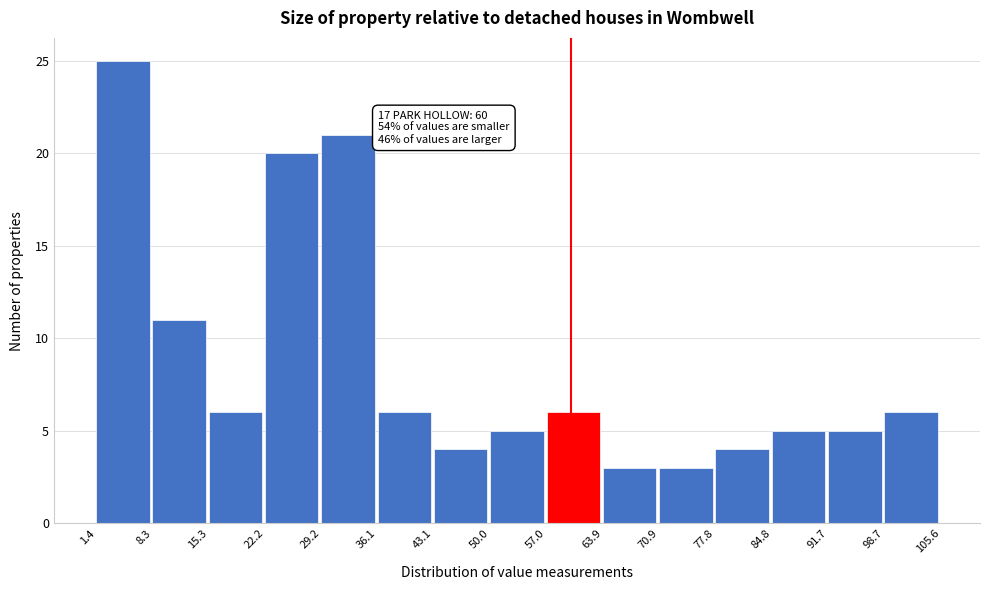

Over which range of the x-axis is the bar tallest?

1.4 to 8.3